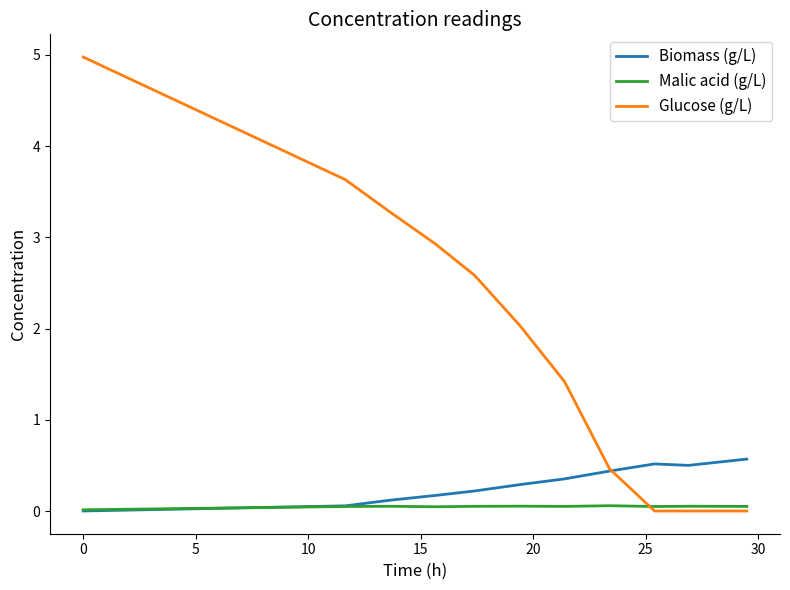

Rank the series by their maximum value, from lowest to highest.

Malic acid (g/L), Biomass (g/L), Glucose (g/L)